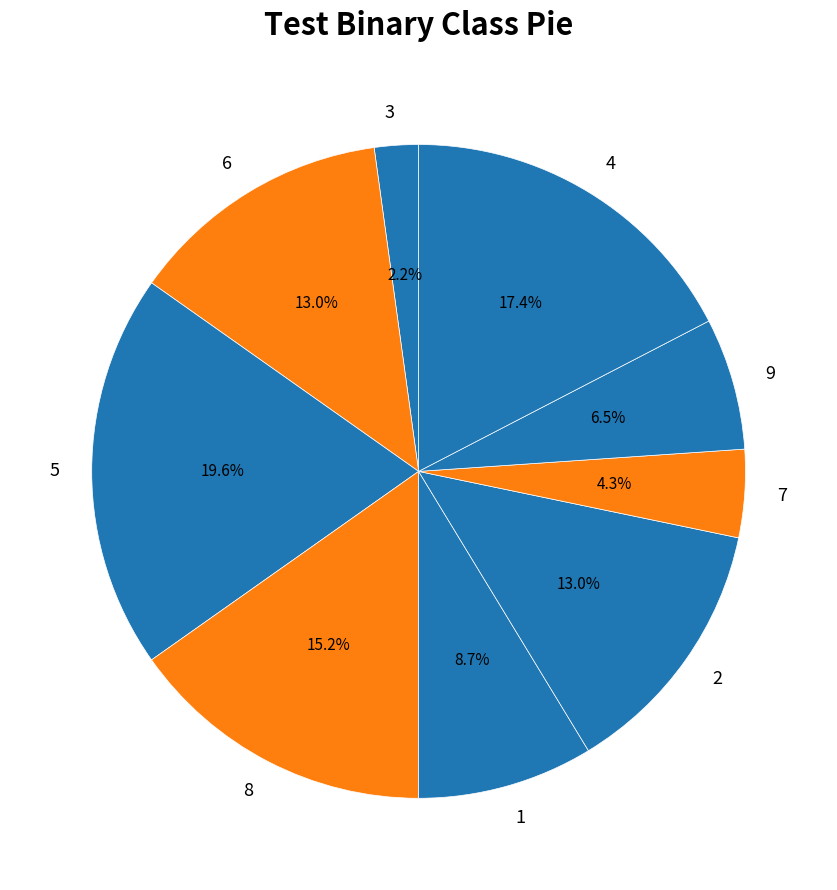

To the nearest percent, what is the average slice percentage?

11%